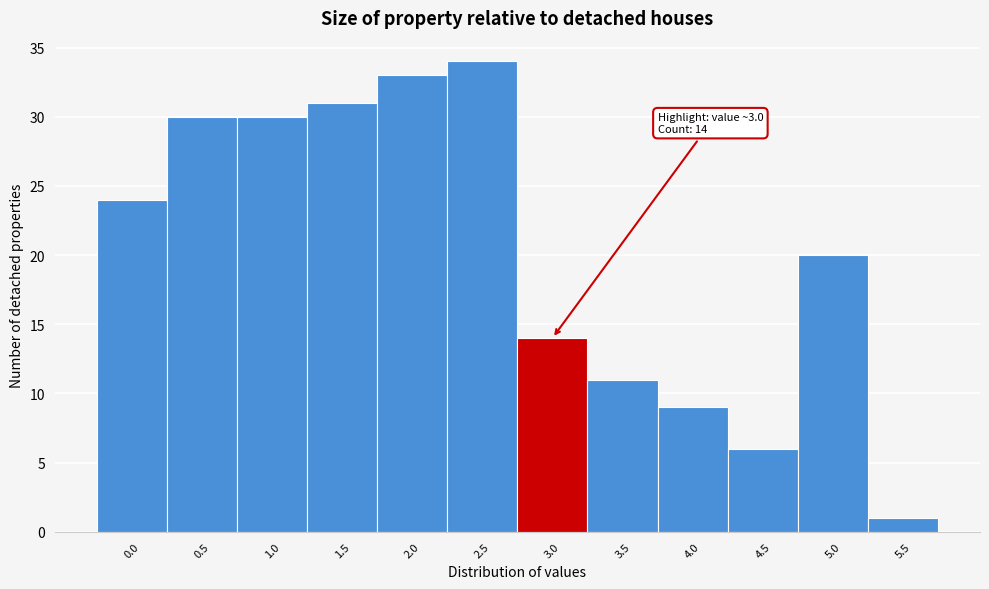

Reading left to right, list all the values displayed in this chart.

24	30	30	31	33	34	14	11	9	6	20	1